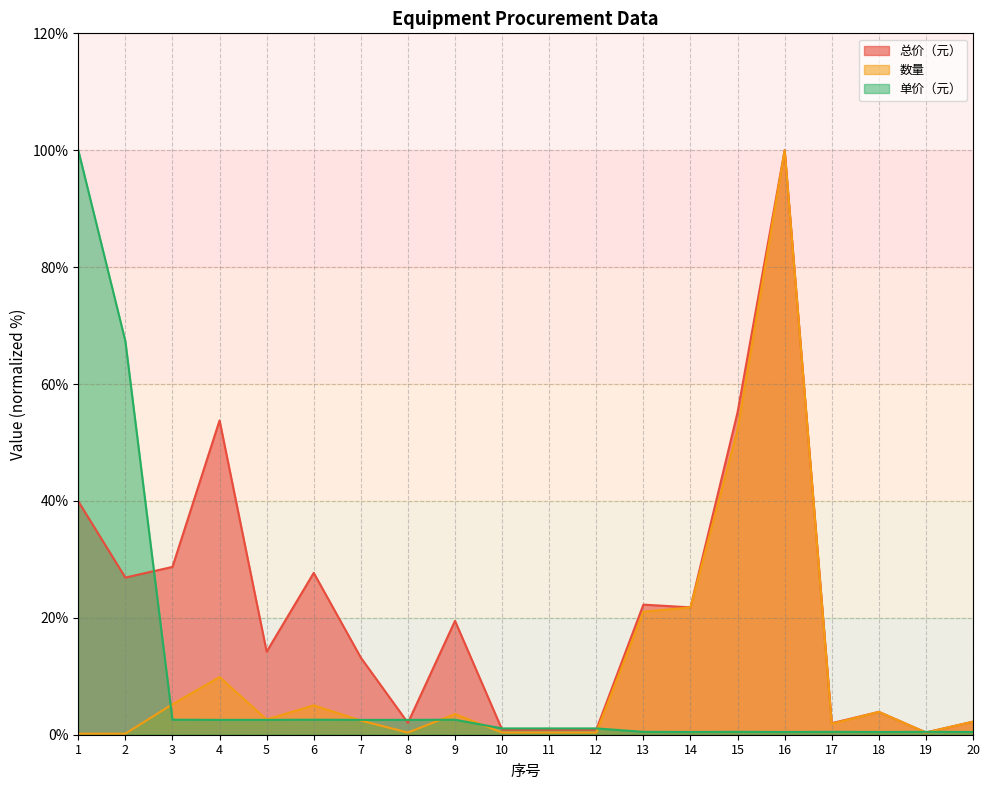

How many distinct data groups are displayed?

3